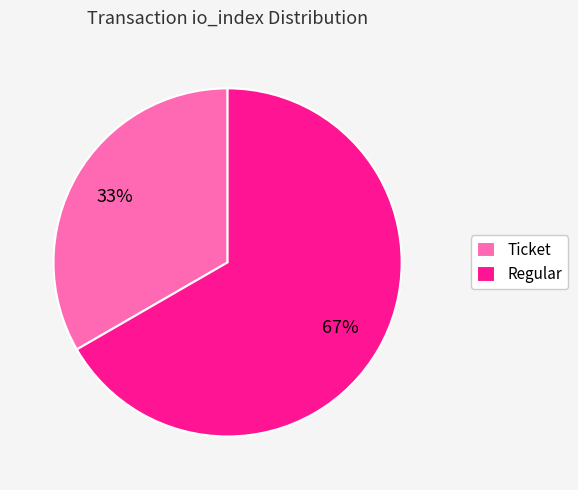

To the nearest percent, what is the combined percentage of Regular and Ticket?

100%